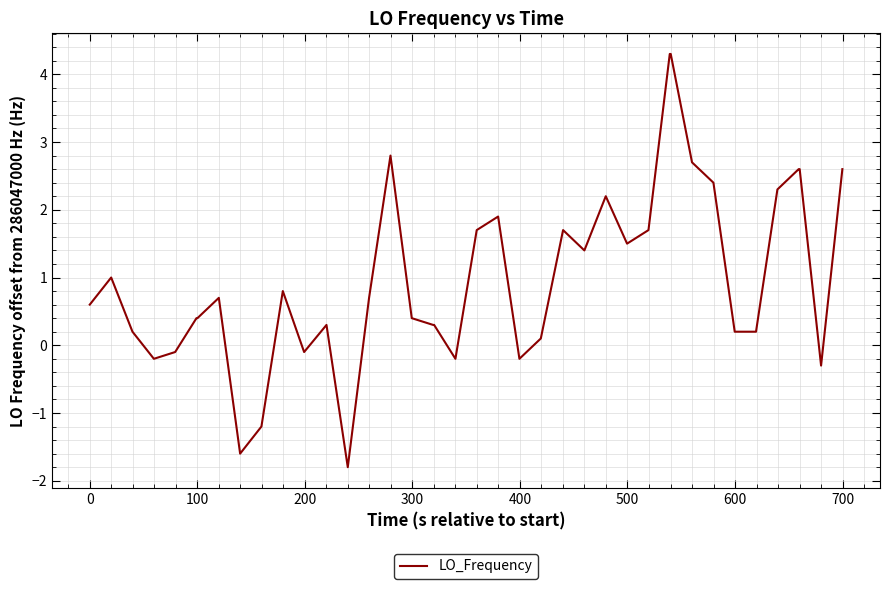

Reading left to right, list all the values displayed in this chart.

0.6	1.0	0.2	-0.2	-0.1	0.4	0.4	0.7	-1.6	-1.2	0.8	-0.1	0.3	-1.8	0.7	2.8	0.4	0.3	0.3	-0.2	1.7	1.9	-0.2	0.1	1.7	1.4	2.2	1.5	1.7	4.3	4.3	2.7	2.4	0.2	0.2	2.3	2.6	2.6	-0.3	2.6